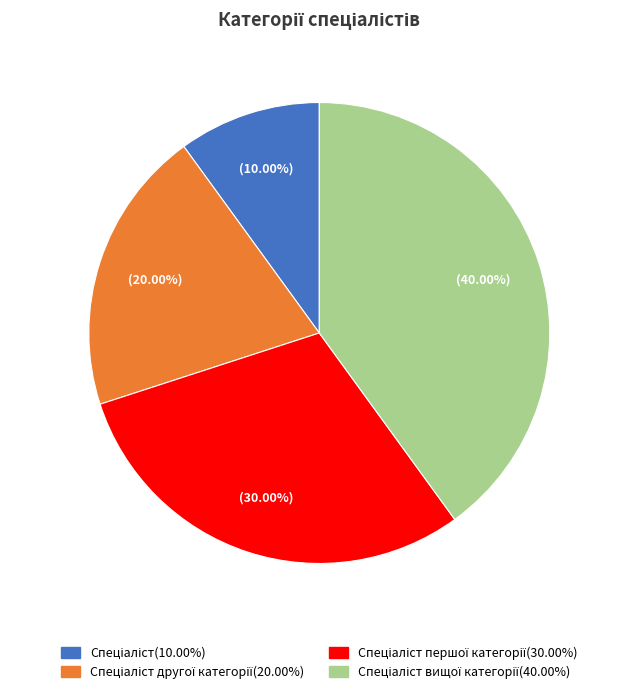

Is there any slice that represents more than half of the pie?

No